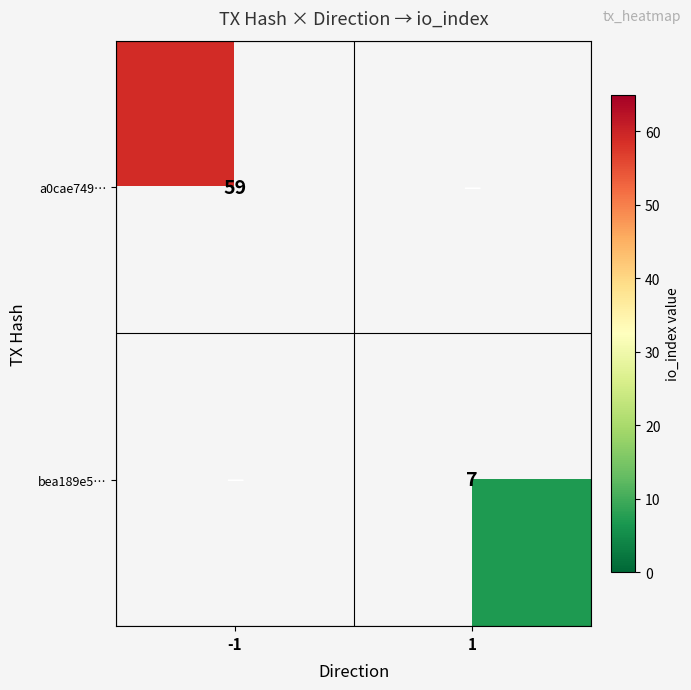

True or false: bea189e5… has a value of 7 at 1.

True